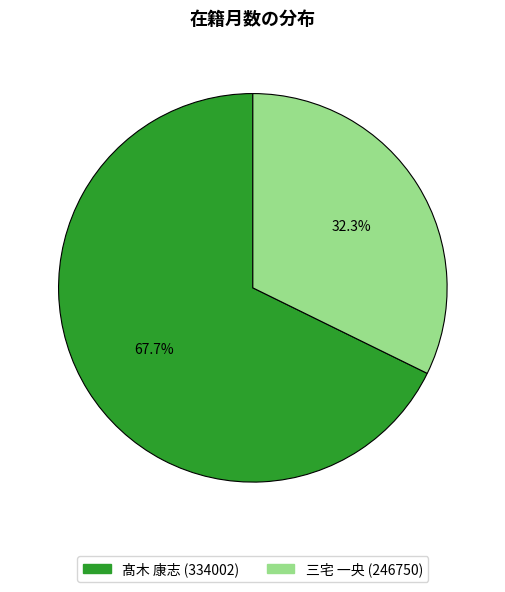

True or false: 三宅 一央 (246750) accounts for 32% of the total.

True